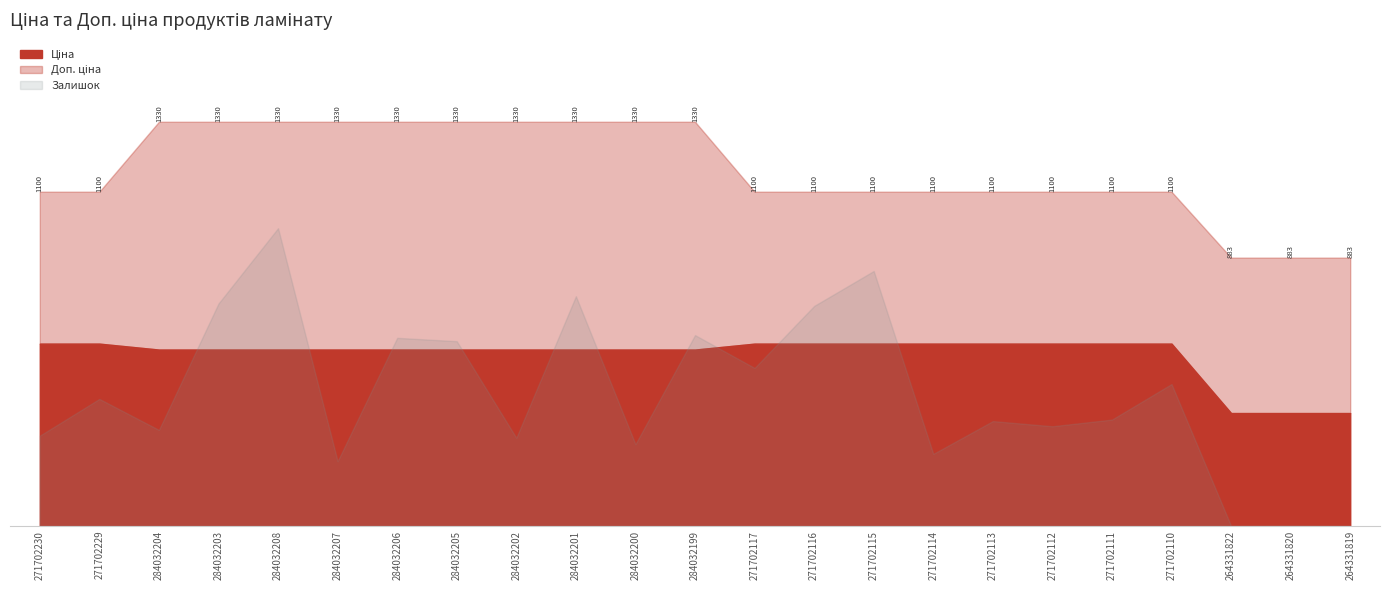

Which category has the lowest value in the Ціна series?

264331822